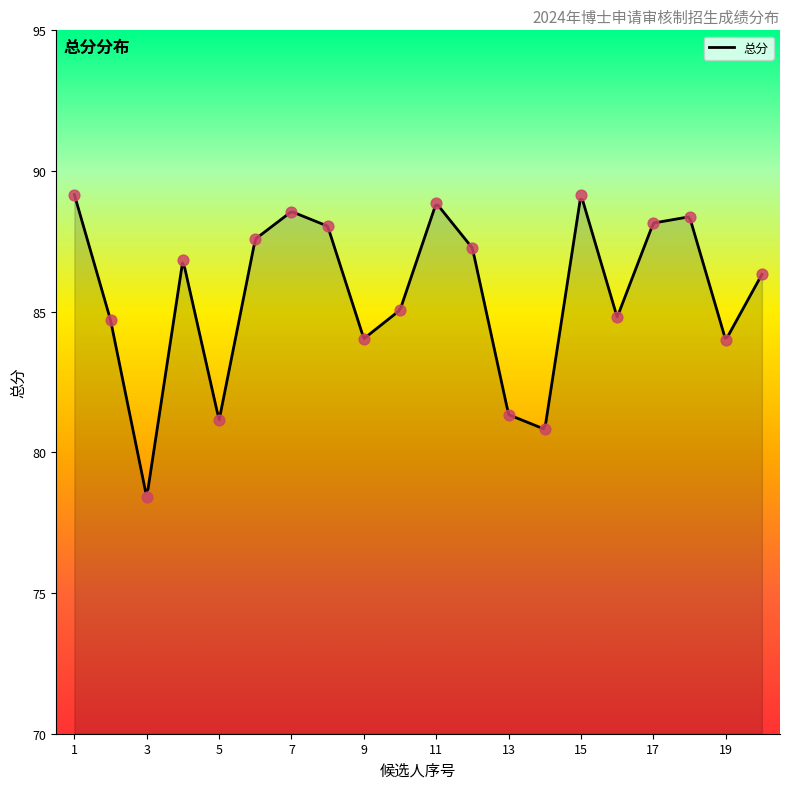

Which has a higher value, 2 or 13?

2